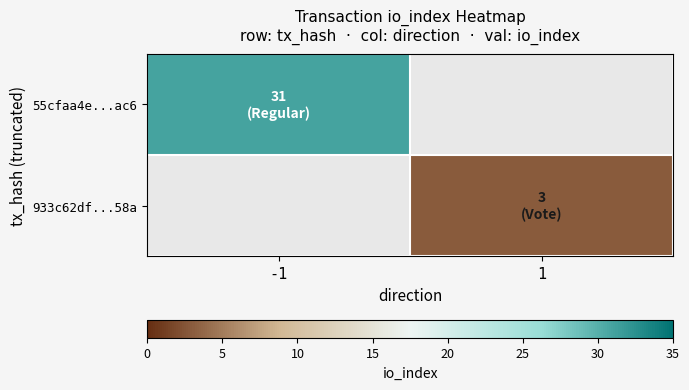

How many values in 55cfaa4e...ac6 are above zero?

1